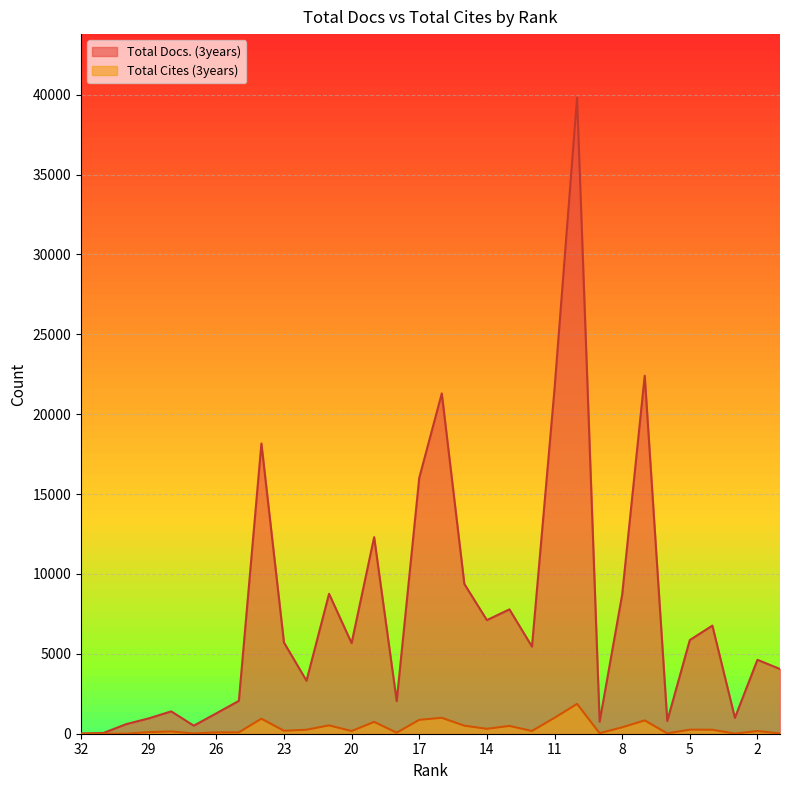

Which series has the largest total across all categories?

Total Docs. (3years)